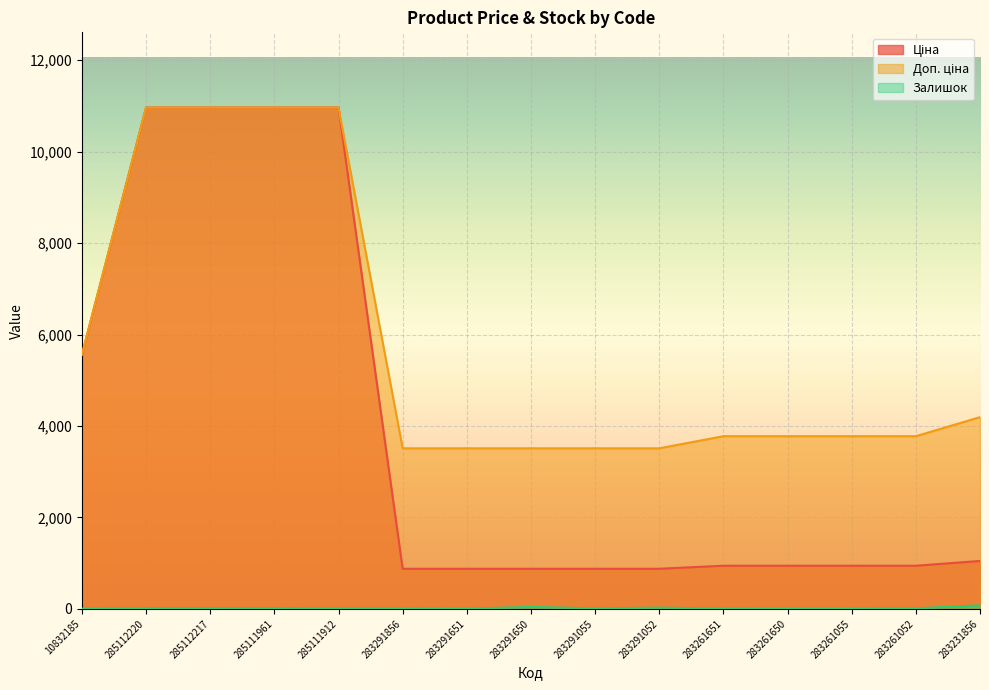

True or false: Ціна has a value of 10964.4 at 285111961.

True